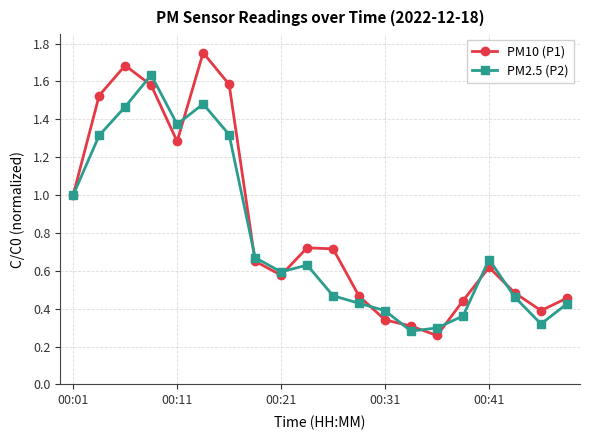

Count the number of categories in the chart.

20